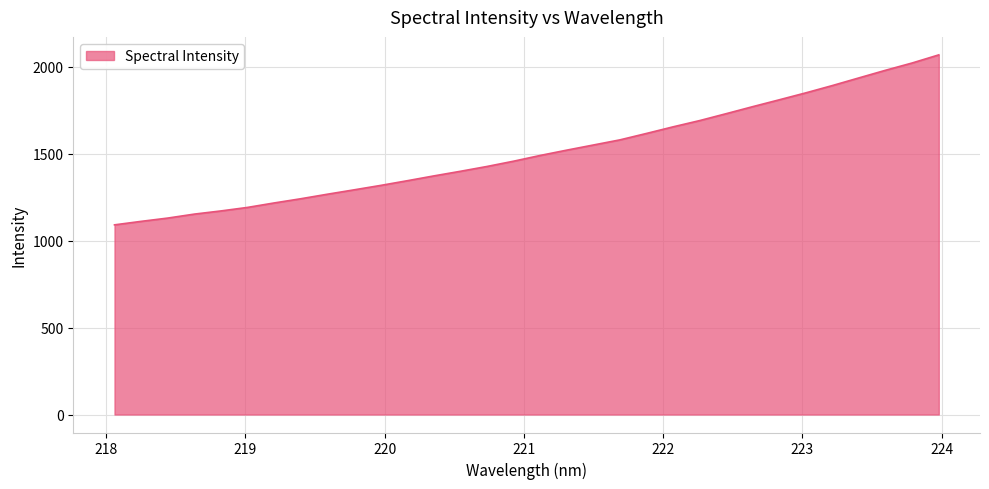

What is the minimum value shown in the chart?

1090.7